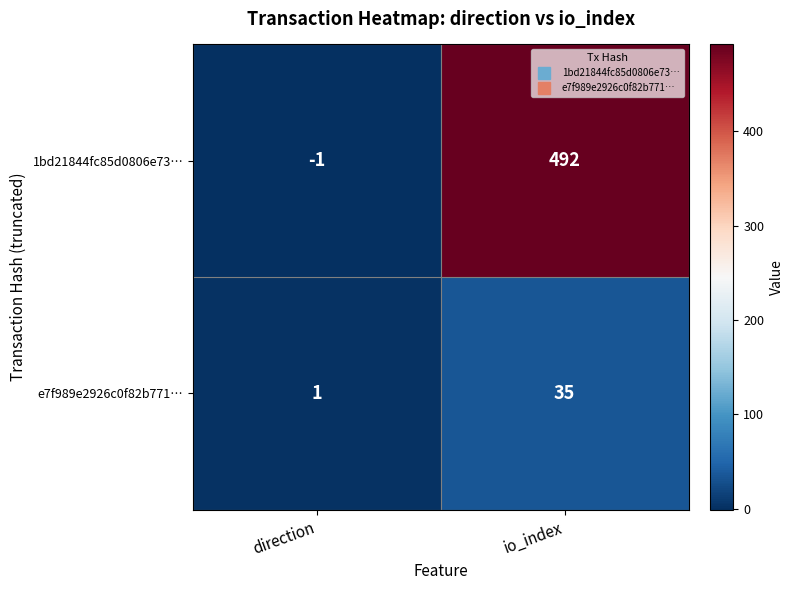

At which label is e7f989e2926c0f82b771… closest to 18?

direction